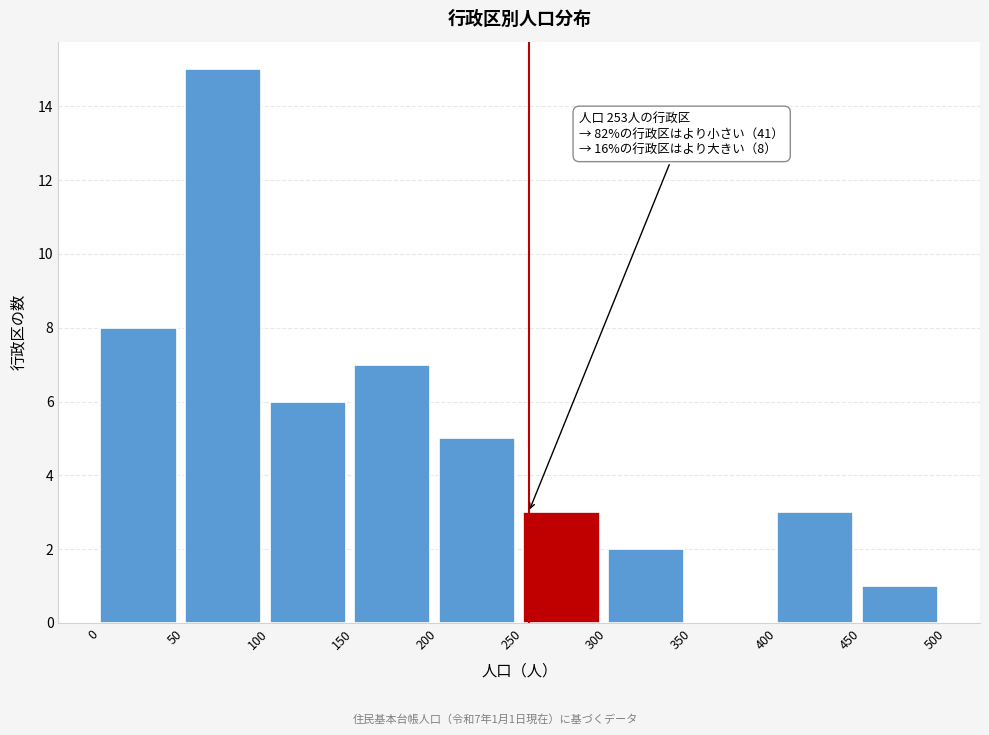

Which range on the x-axis has the tallest bar?

50 to 100